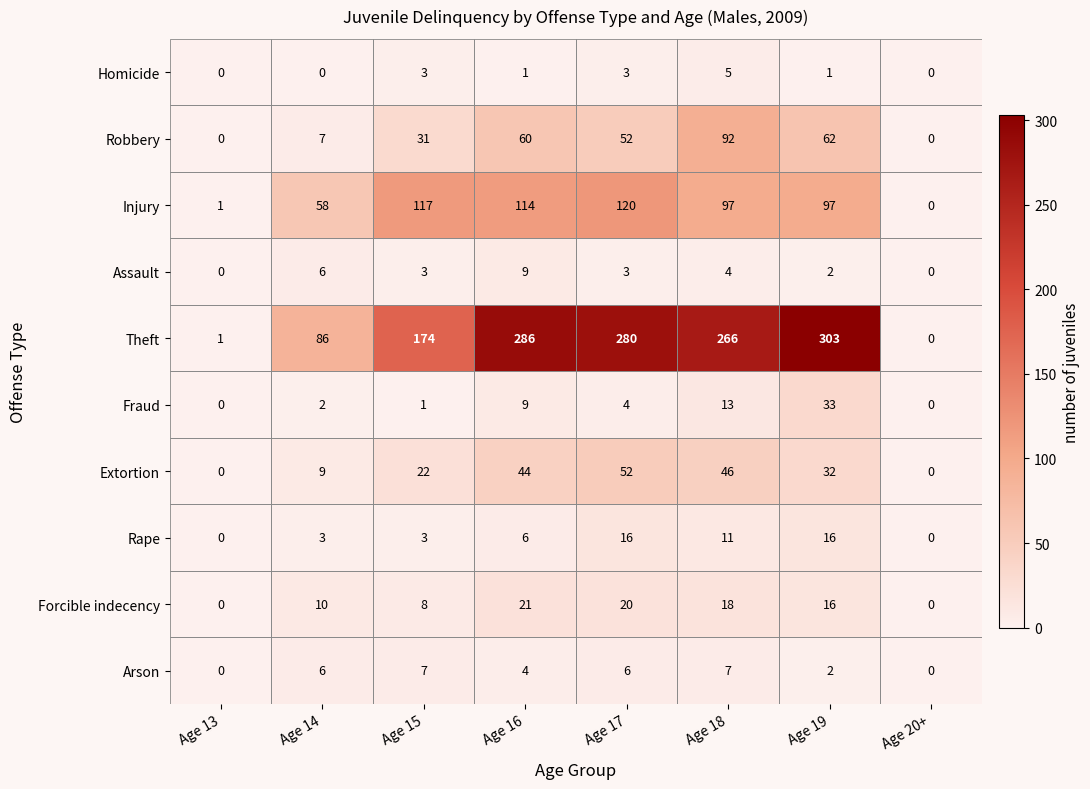

What is the average value of the Forcible indecency series?

12